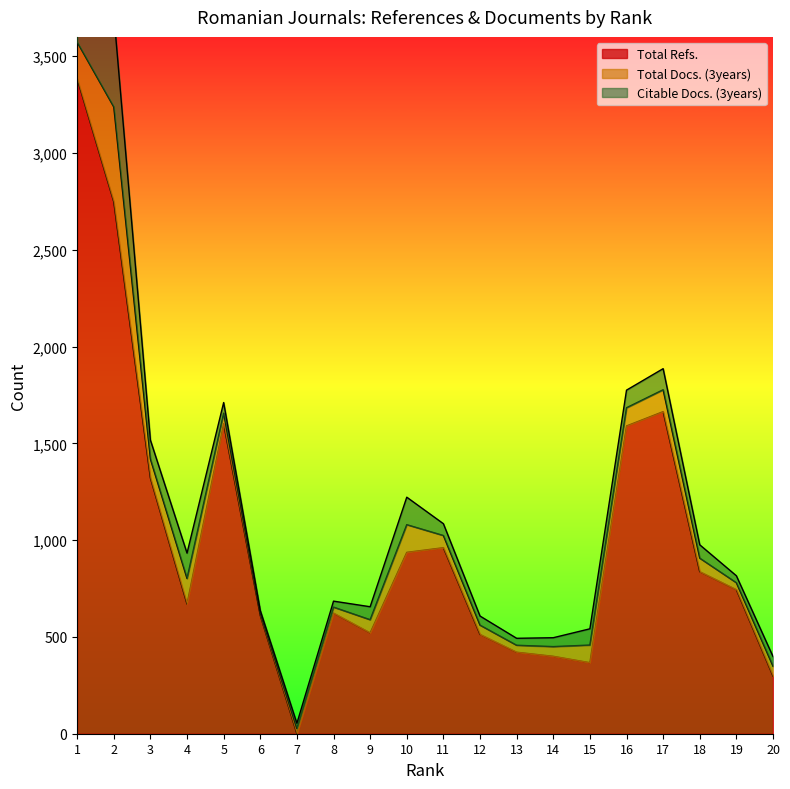

How many lines are shown in the chart?

3